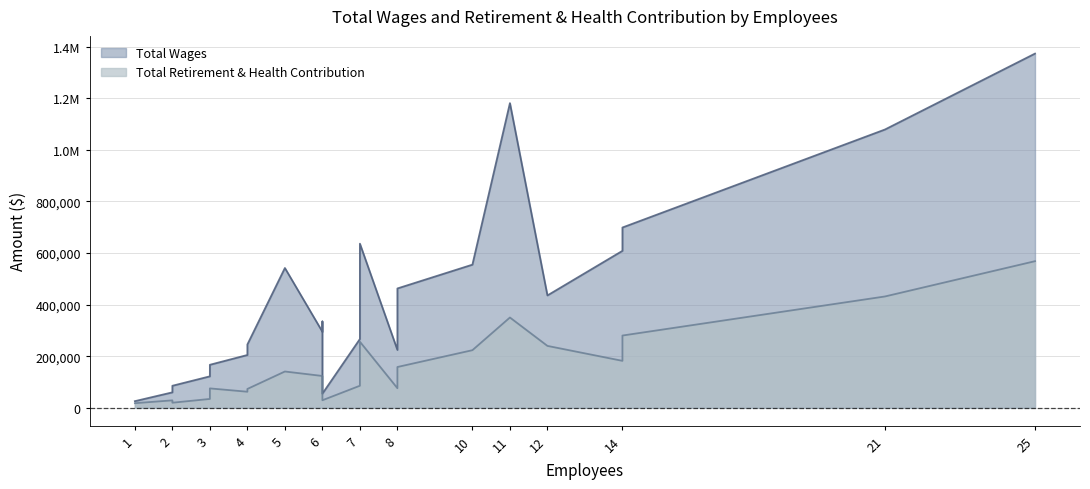

Is the value of Total Wages at 25 greater than the value of Total Retirement & Health Contribution at 3?

Yes